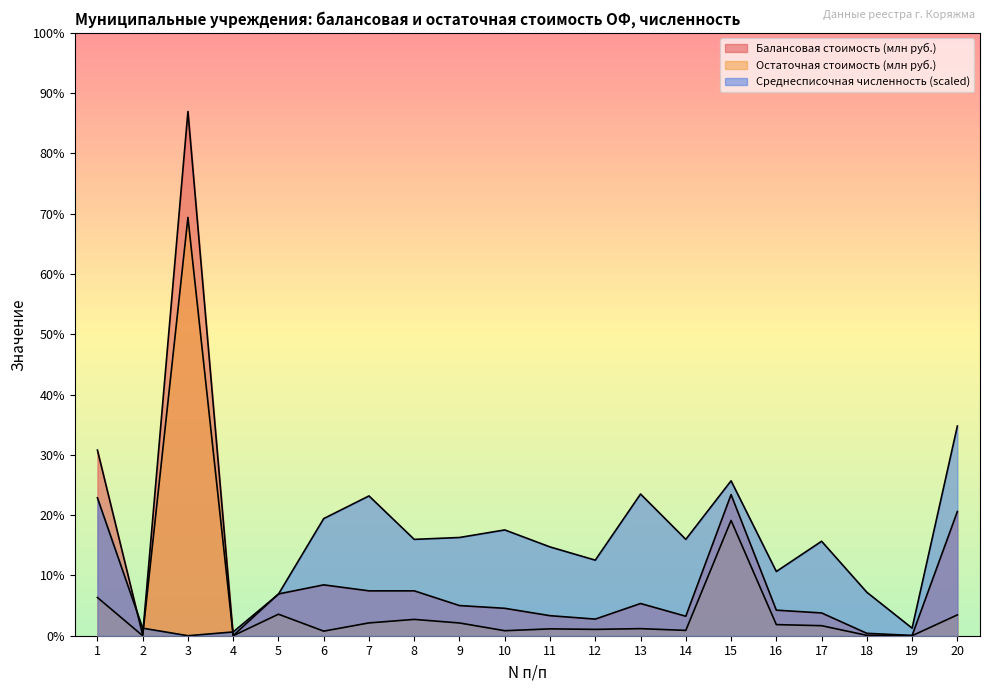

Where is the first local minimum for Балансовая стоимость (млн руб.)?

2